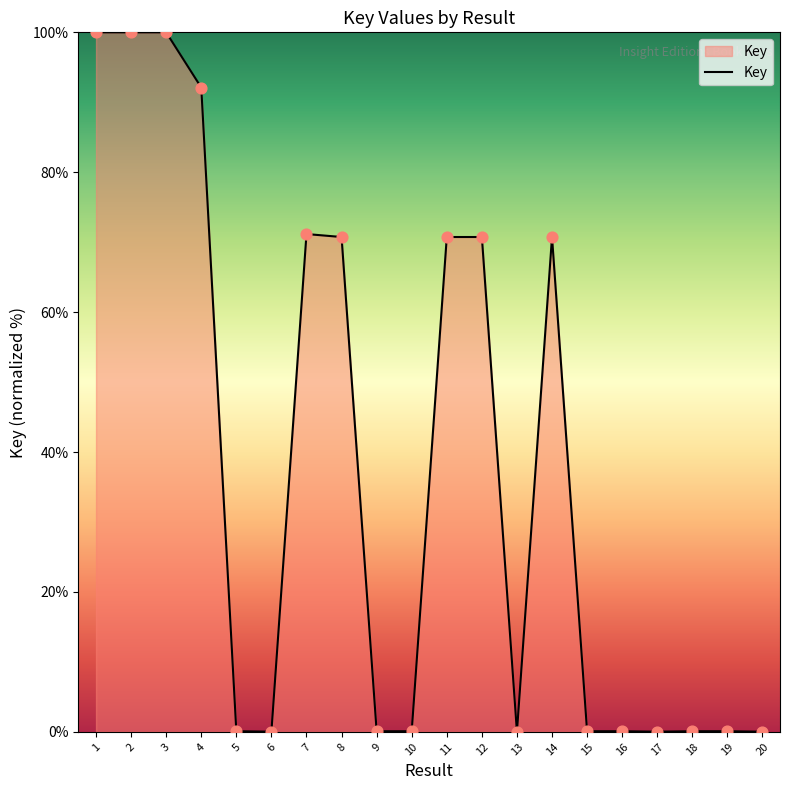

Between 14 and 17, which is larger?

14